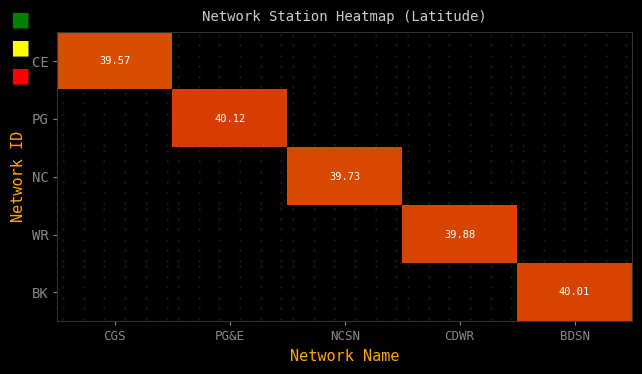

How many data points does each series have?

5